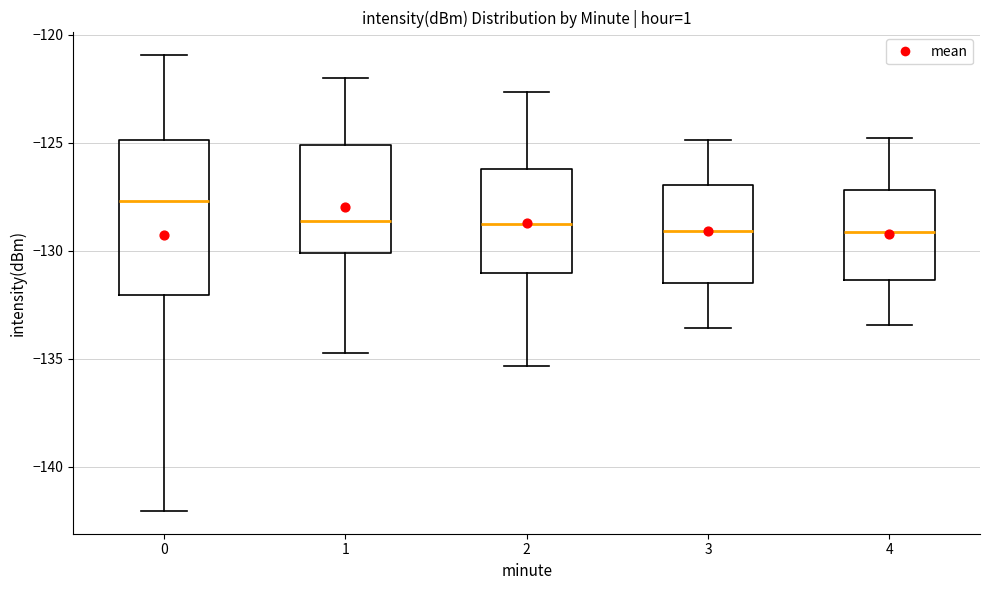

Reading left to right, read every box against the y-axis: the position of its median line, the range the box covers, and the ends of its whiskers. The values are not printed on the chart, so give them approximately, as read against the axis.

0: median -127.5, box -132.0 to -125.0, whiskers -142.0 to -121.0
1: median -128.5, box -130.0 to -125.0, whiskers -134.5 to -122.0
2: median -129.0, box -131.0 to -126.0, whiskers -135.5 to -122.5
3: median -129.0, box -131.5 to -127.0, whiskers -133.5 to -125.0
4: median -129.0, box -131.5 to -127.0, whiskers -133.5 to -125.0